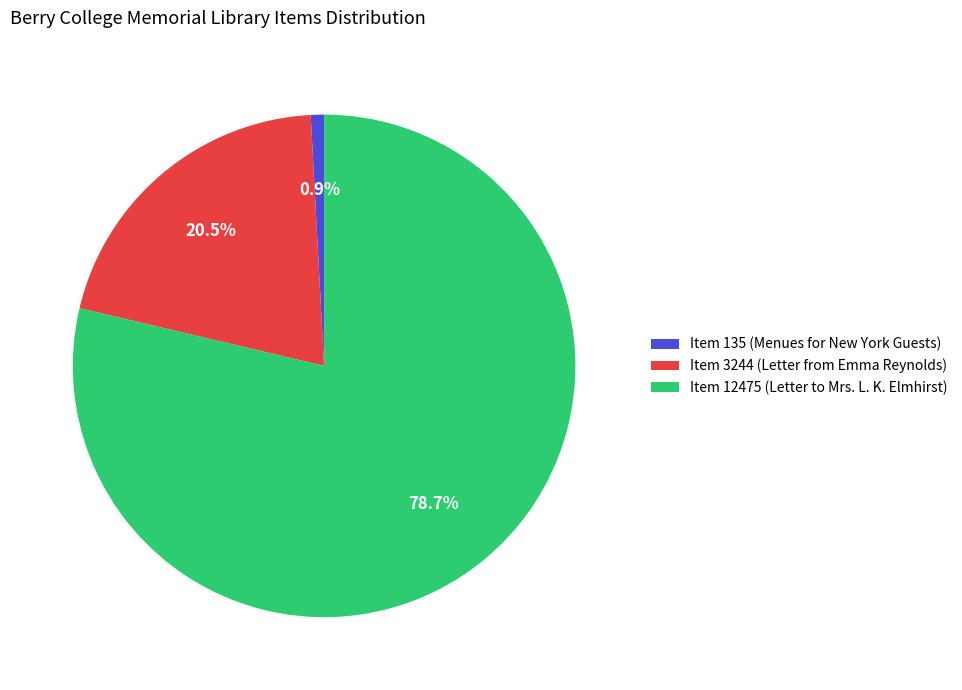

Which slice is the smallest?

Item 135 (Menues for New York Guests)